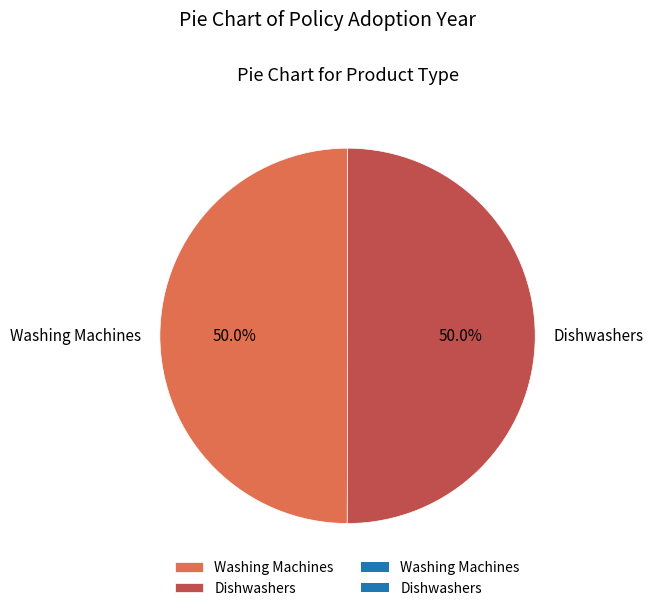

What percentage is the Dishwashers slice, to the nearest percent?

50%